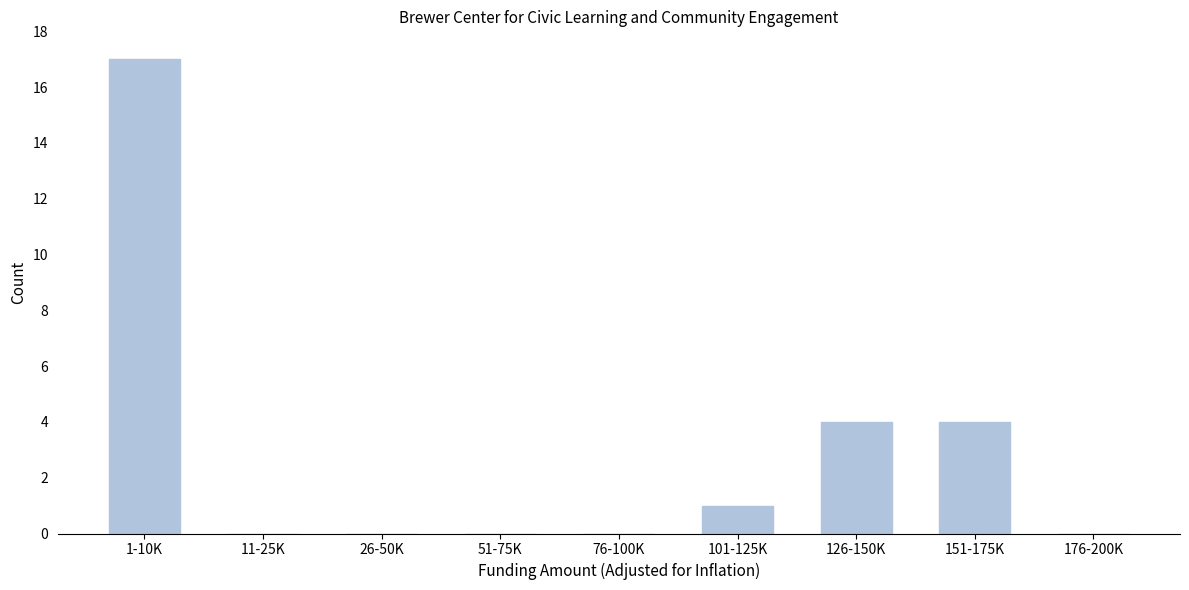

Reading left to right, what are all the values shown in this chart?

1-10K=17	11-25K=0	26-50K=0	51-75K=0	76-100K=0	101-125K=1	126-150K=4	151-175K=4	176-200K=0